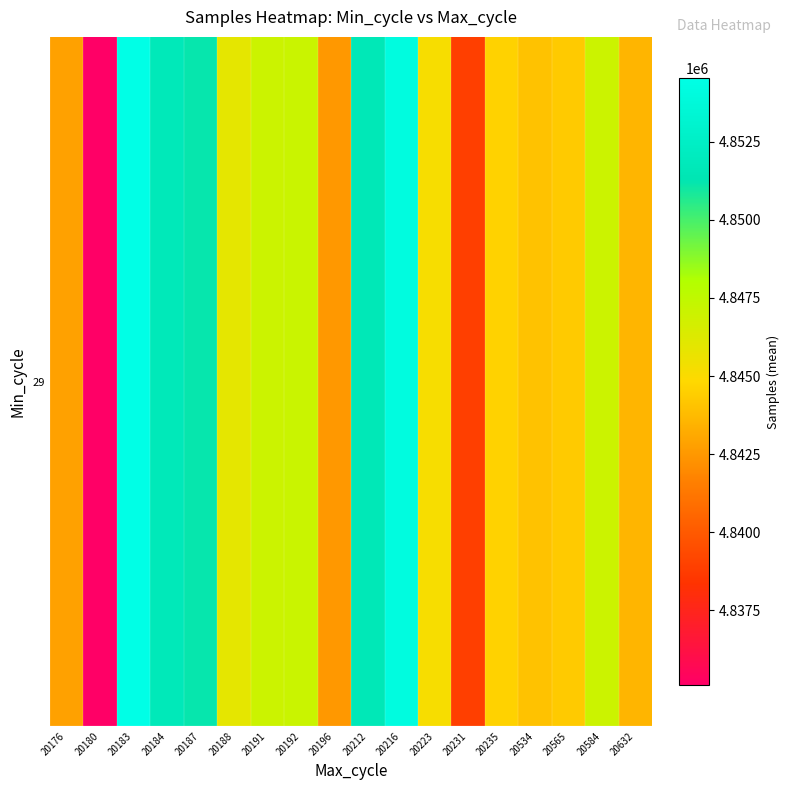

At which label is the value closest to 4844825?

20235